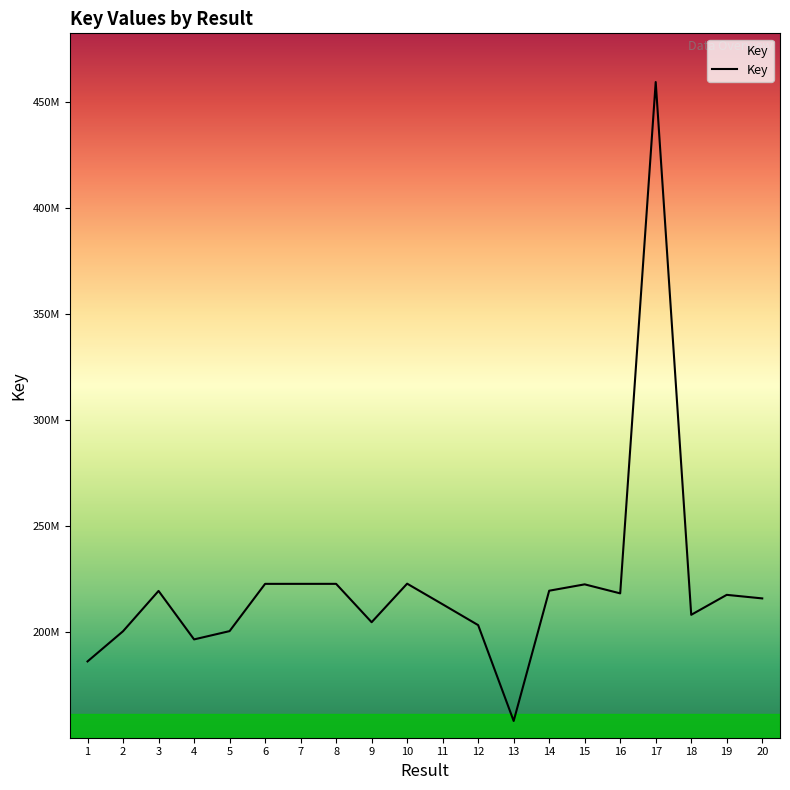

Where does the data first go above 217545852?

3